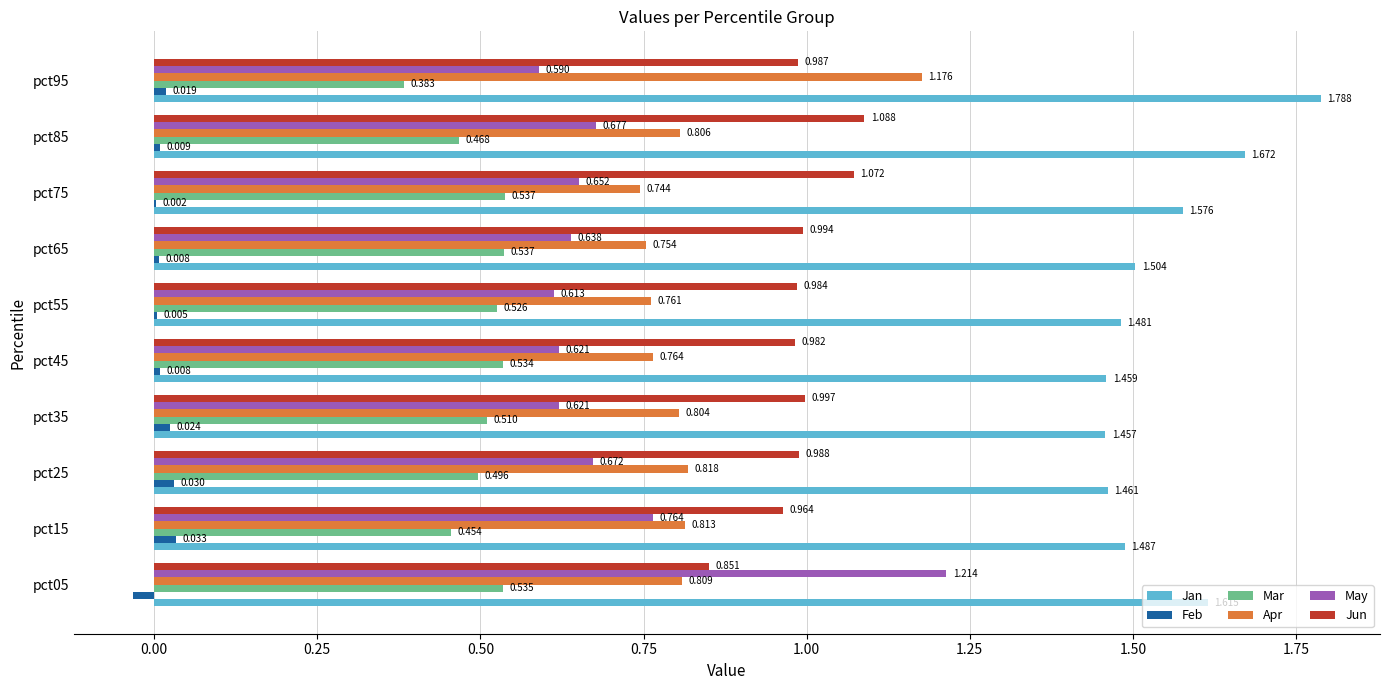

Which series changed the most between pct05 and pct15?

May